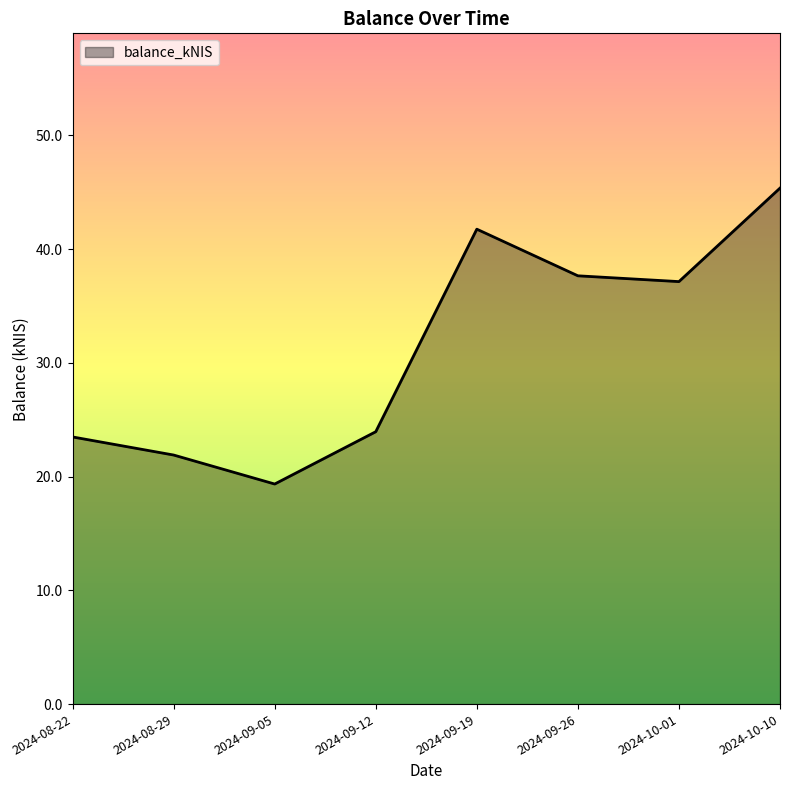

Which category has the highest value across all series?

2024-10-10